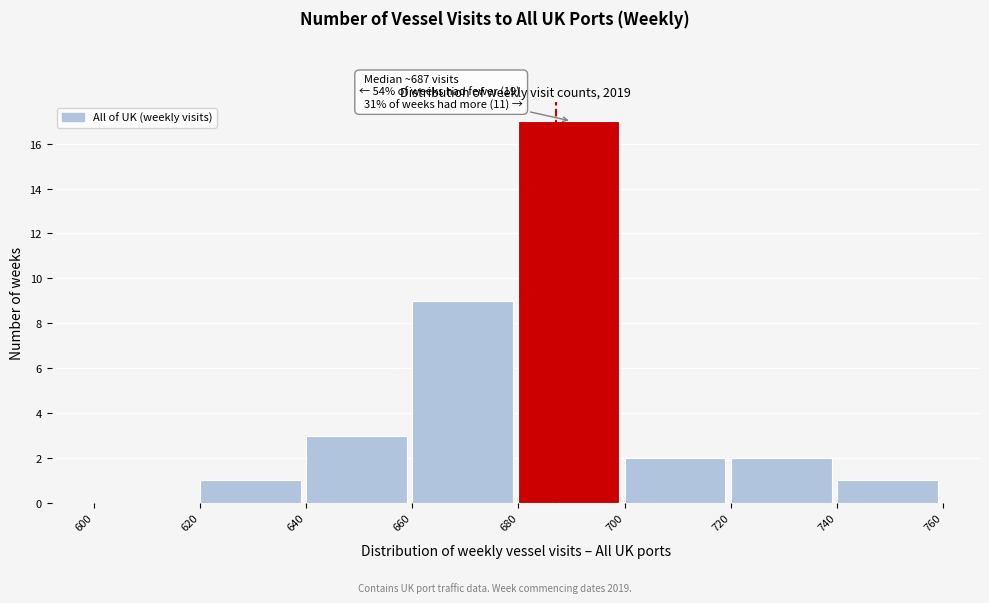

Which range on the x-axis has the tallest bar?

680 to 700